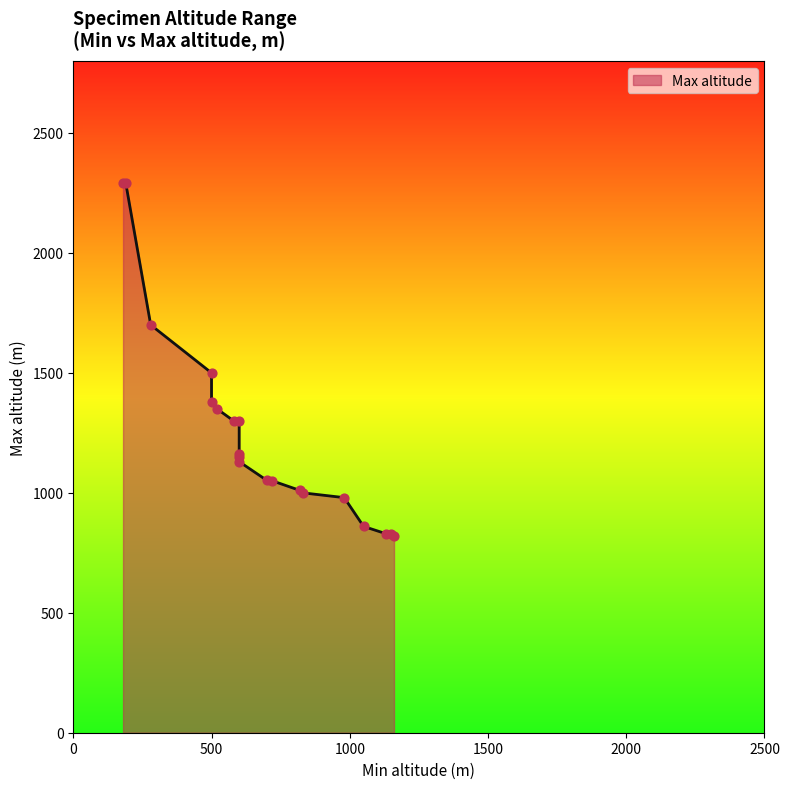

Which has a higher value, 1130 or 580?

580